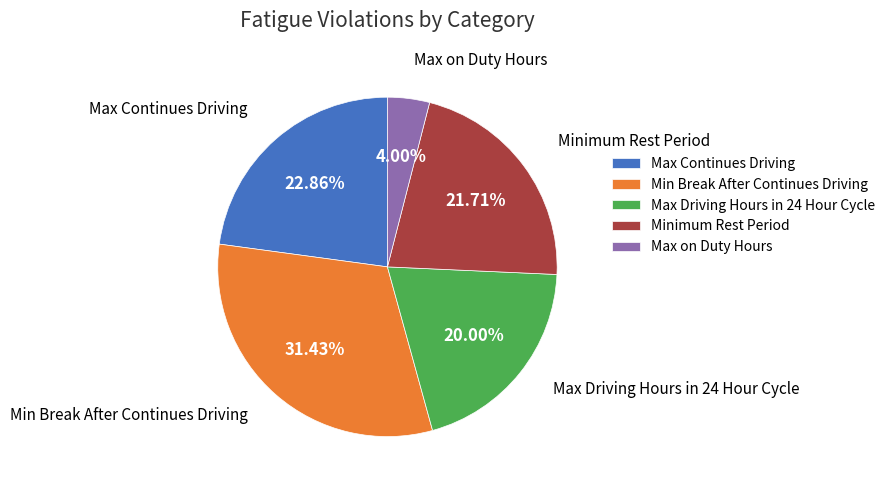

What is the largest slice in the pie chart?

Min Break After Continues Driving